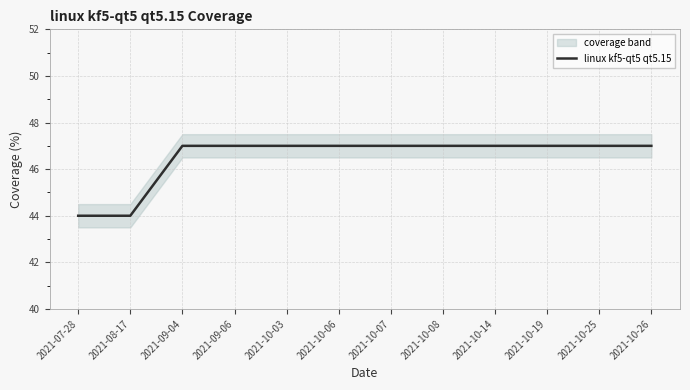

What is the label of the 11th point from the right?

2021-08-17